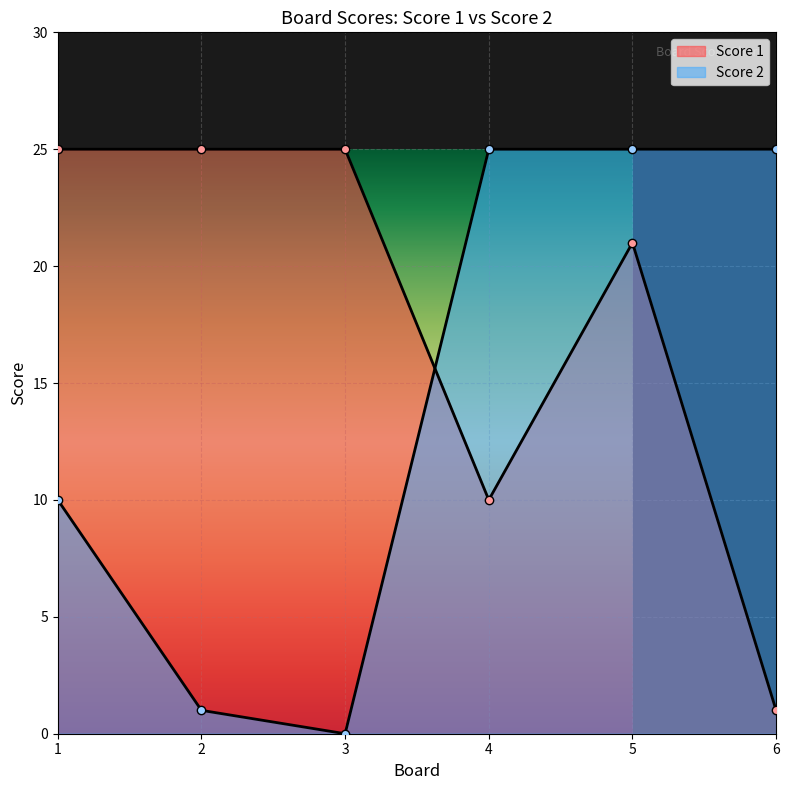

What are all the series names shown in the legend?

Score 1, Score 2